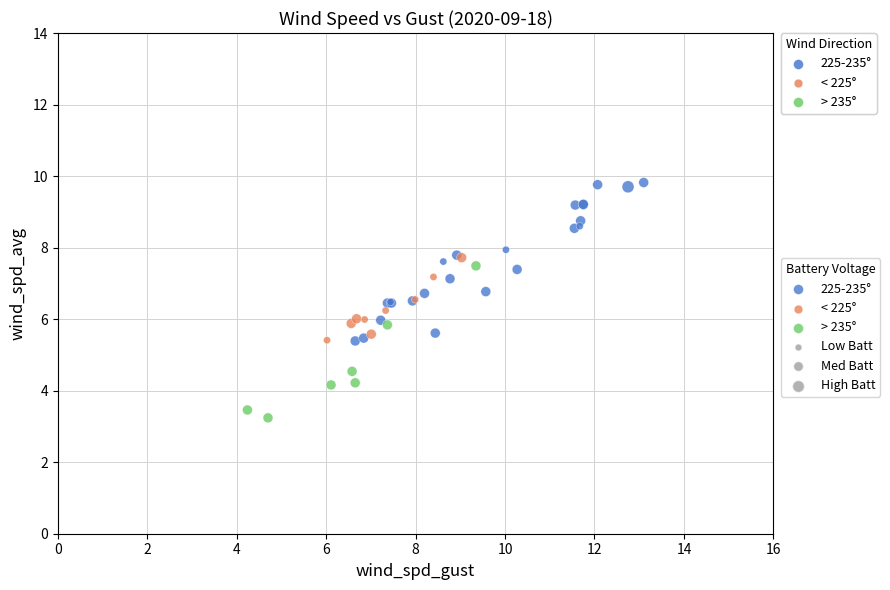

Which series reaches the minimum Y coordinate?

> 235°